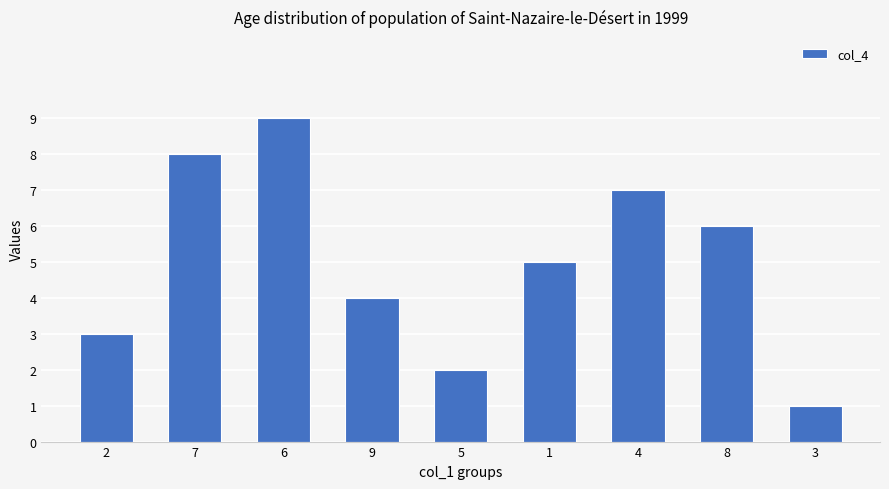

Reading left to right, list all the values displayed in this chart.

3	8	9	4	2	5	7	6	1